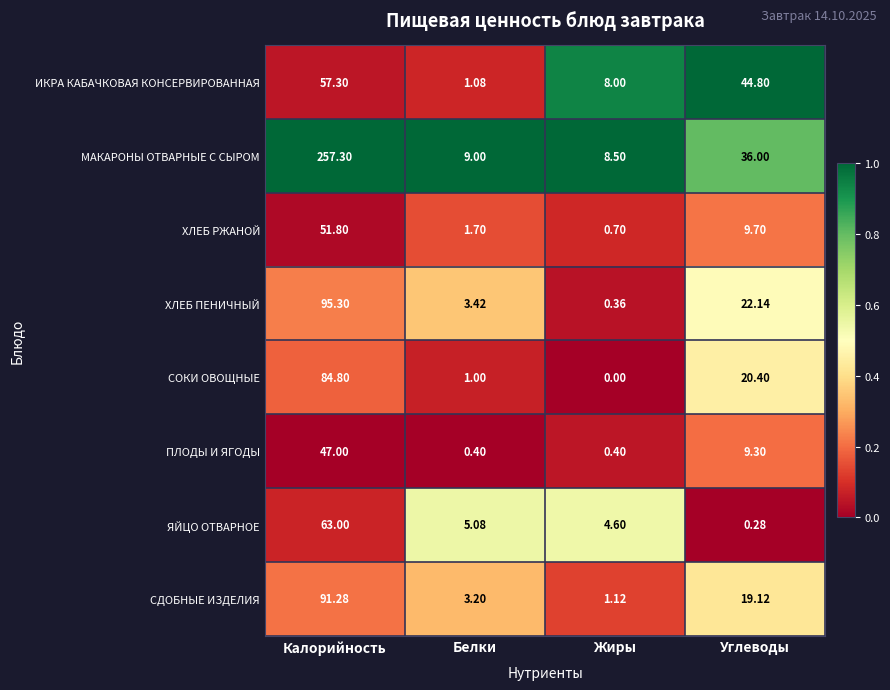

How many categories are shown in the chart?

4